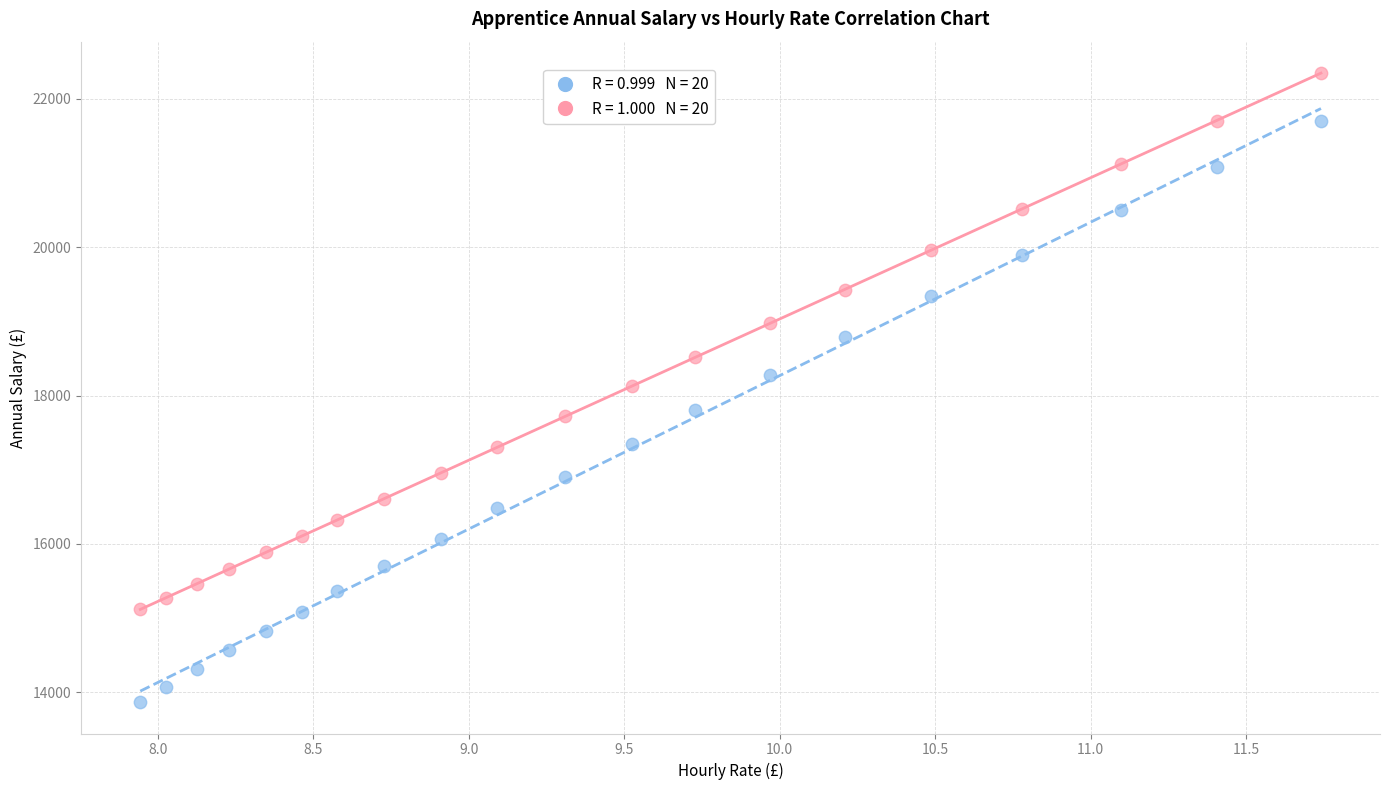

Across all data points, what is the range of Y values (max minus min)?

8472.8